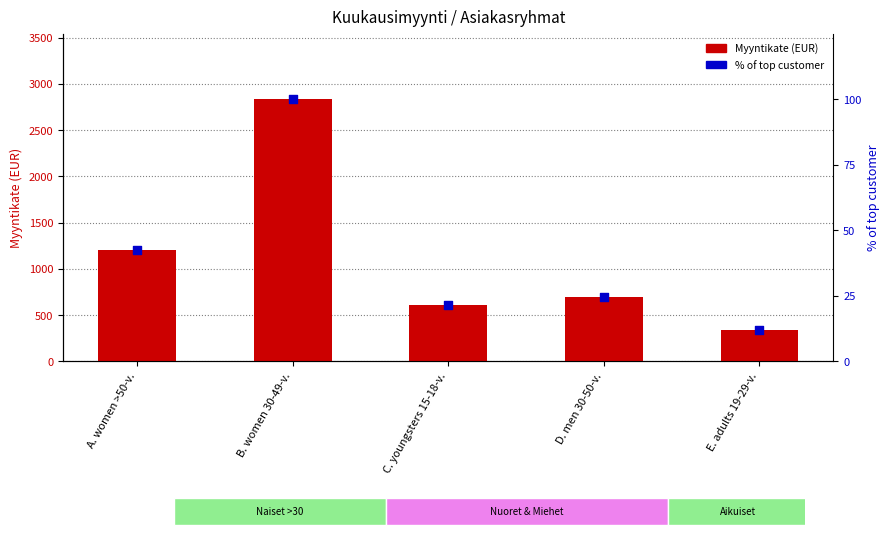

Which series reaches the maximum Y coordinate?

Myyntikate (EUR)